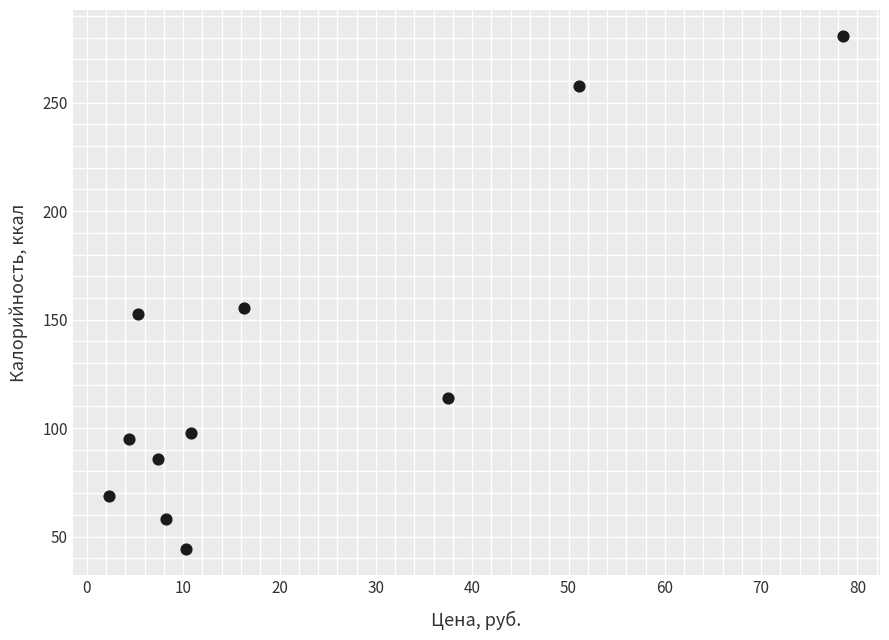

What is the range of Y values (max minus min)?

236.8